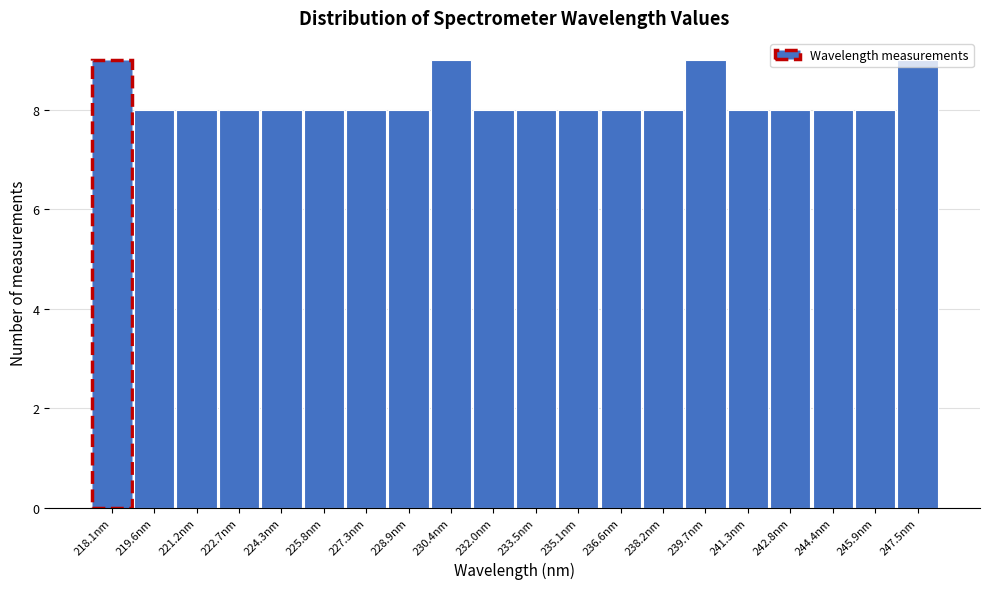

What is the greatest value displayed?

9